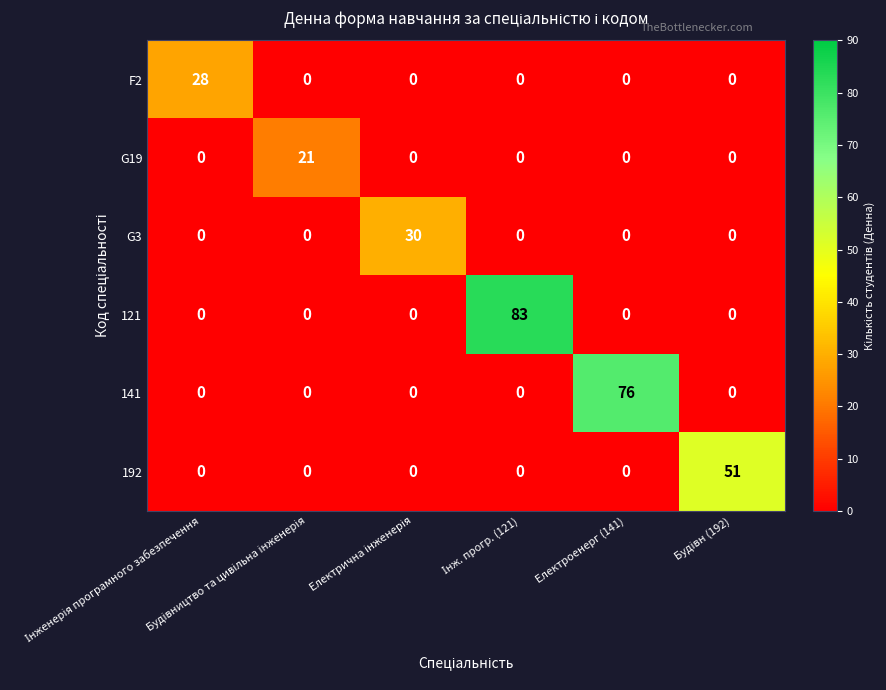

List the series in order of their peak value, highest first.

121, 141, 192, G3, F2, G19